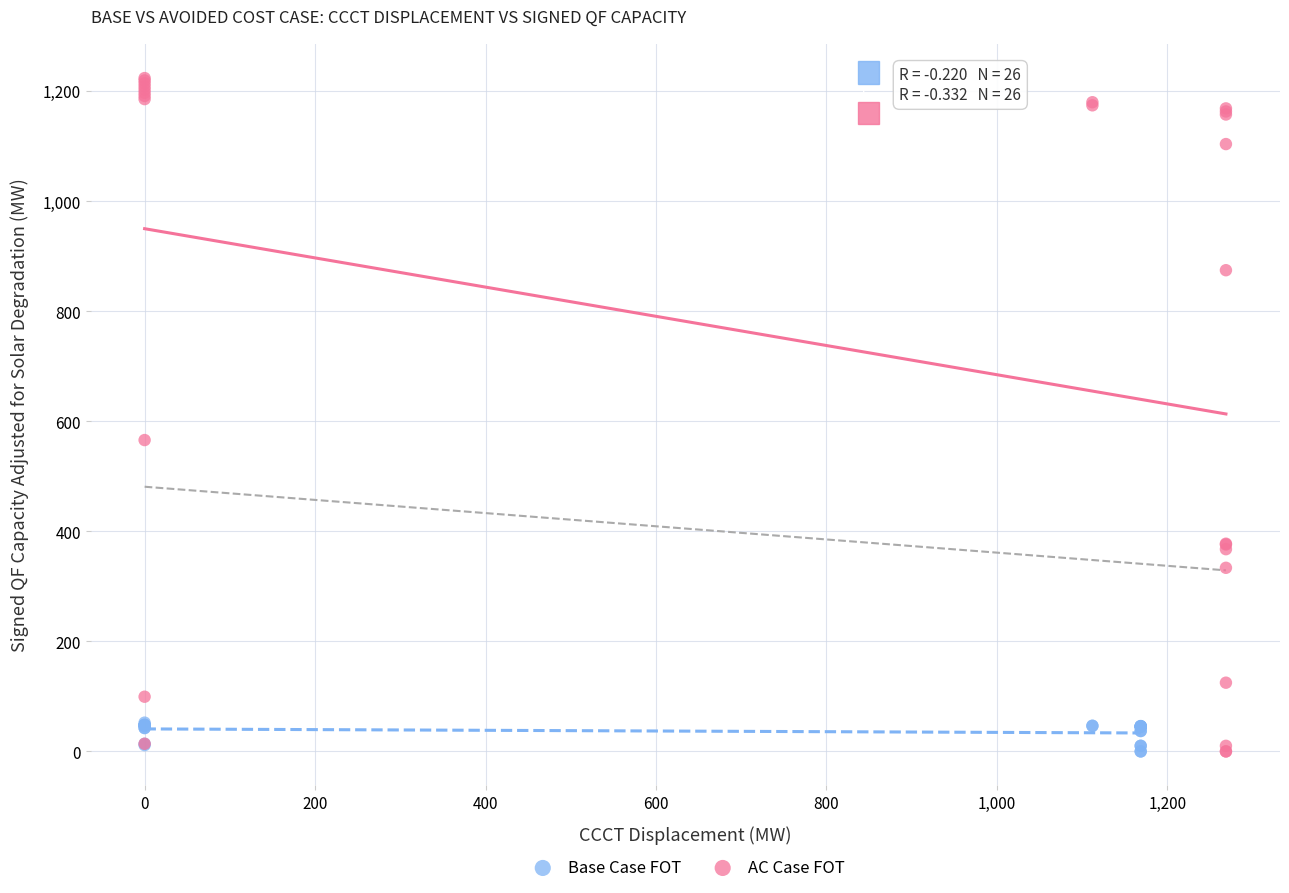

Which series has the largest Y range (max minus min)?

AC Case FOT